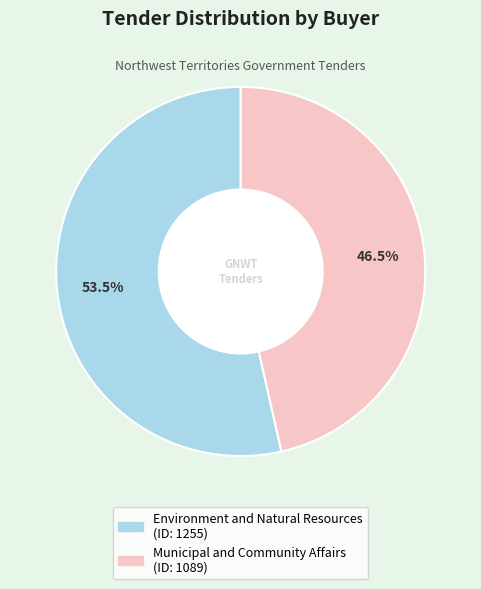

To the nearest percent, what is the difference between the largest and smallest slice percentages?

7%